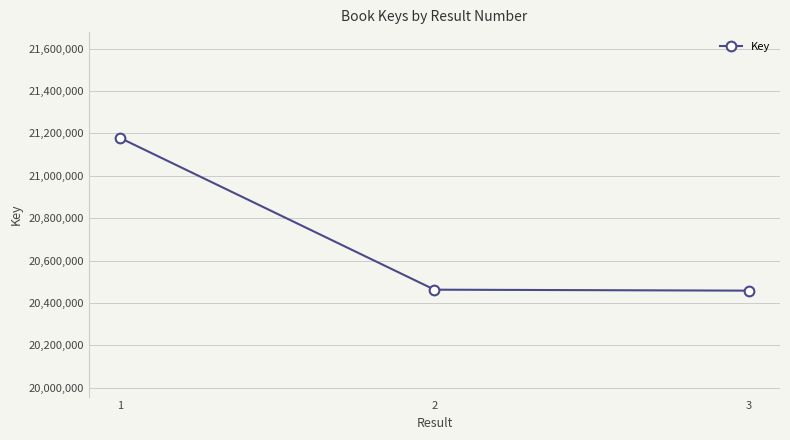

What is the smallest value displayed?

20458033